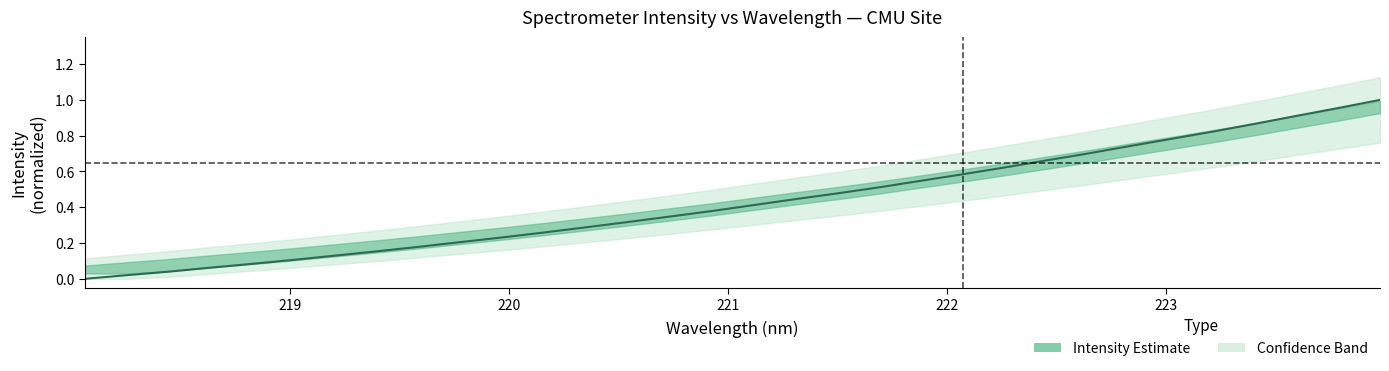

How many lines are shown in the chart?

1